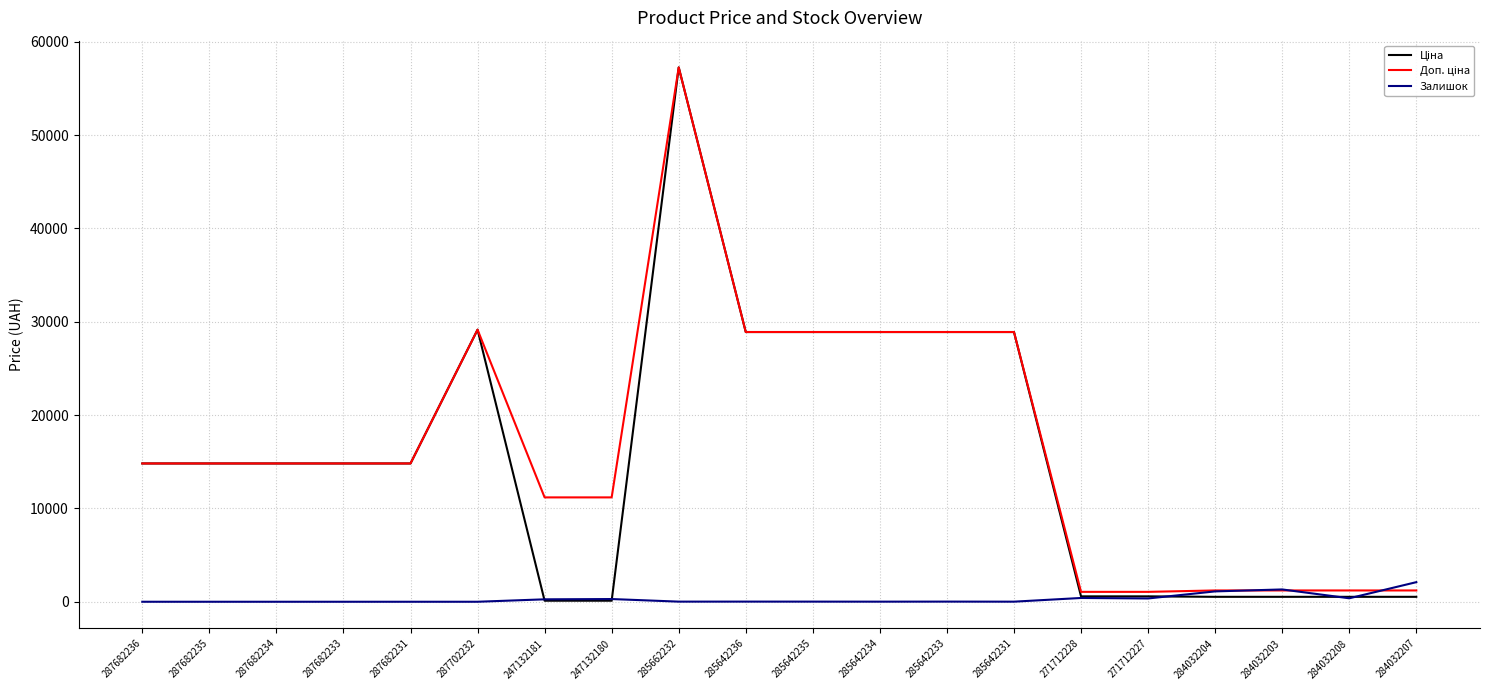

At which category does the chart reach its peak across all series?

285662232